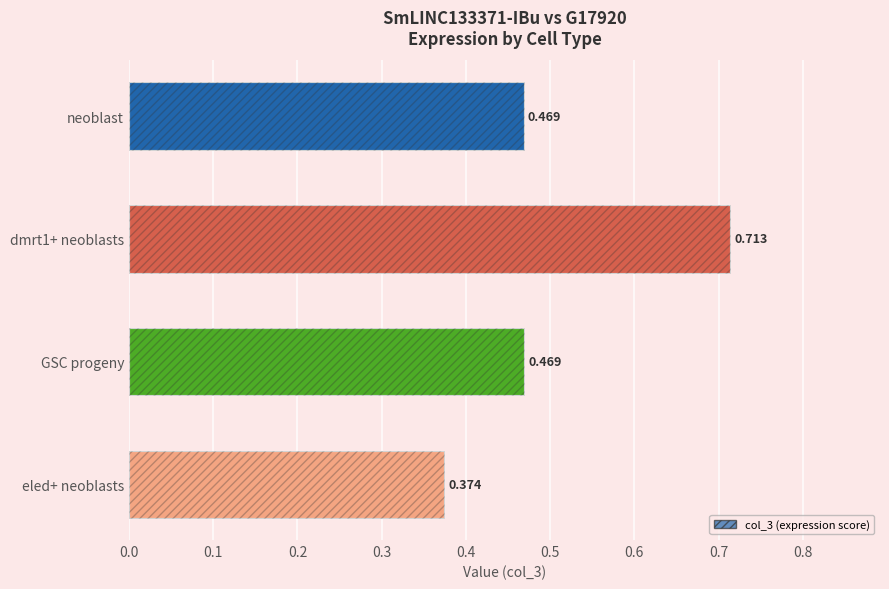

Count the values in the range 0 to 1.

4